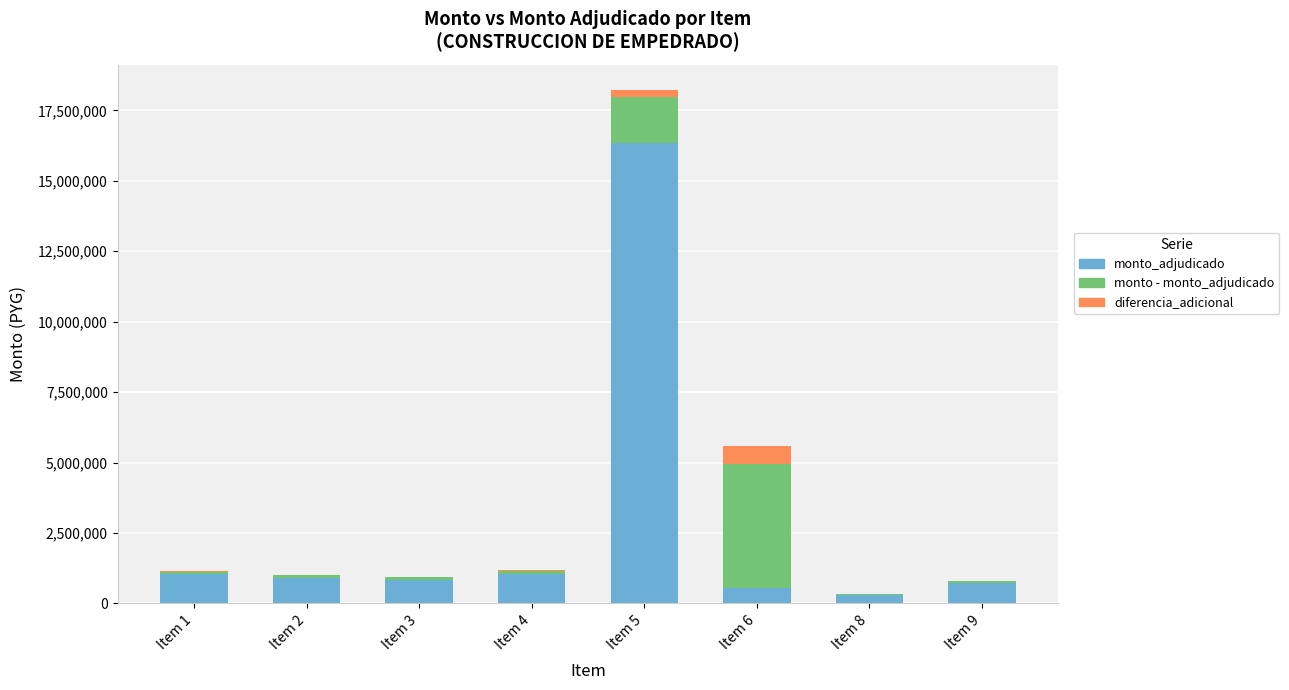

At which category is the sum across all series the highest?

Item 5